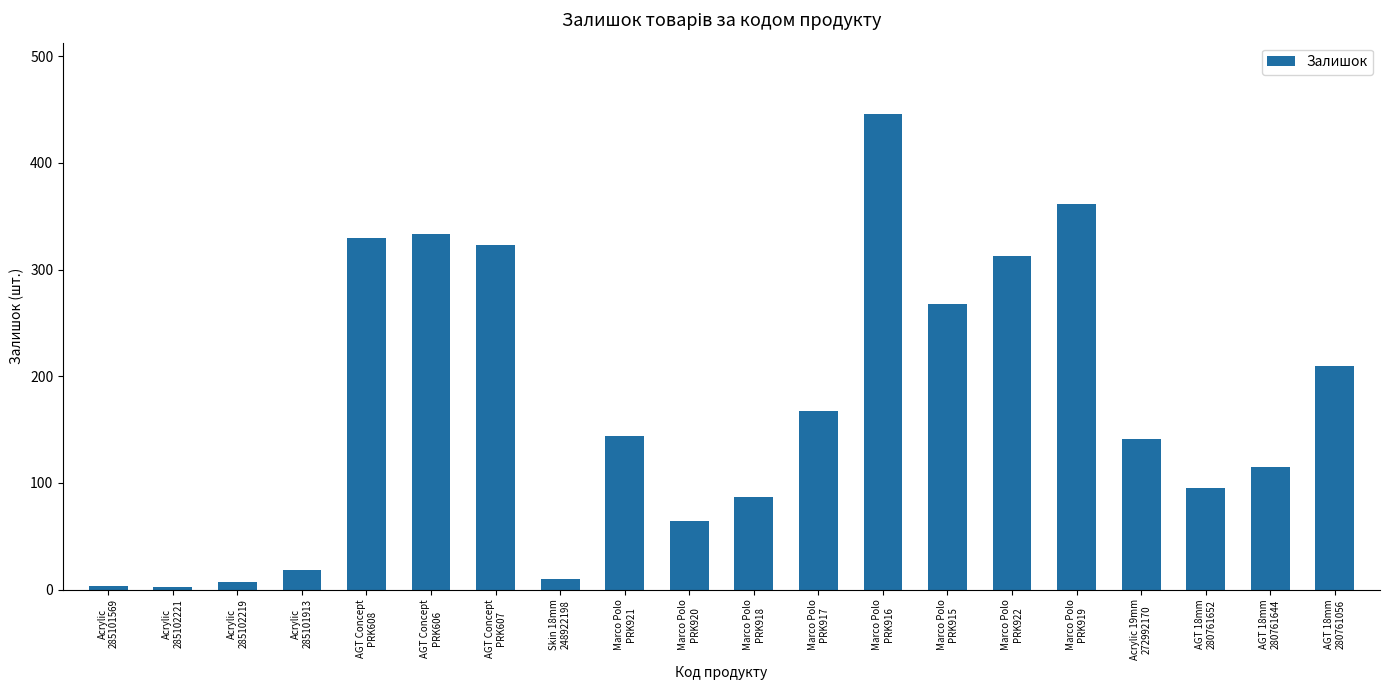

Is it true that the value at Marco Polo
PRK919 is 649?

False